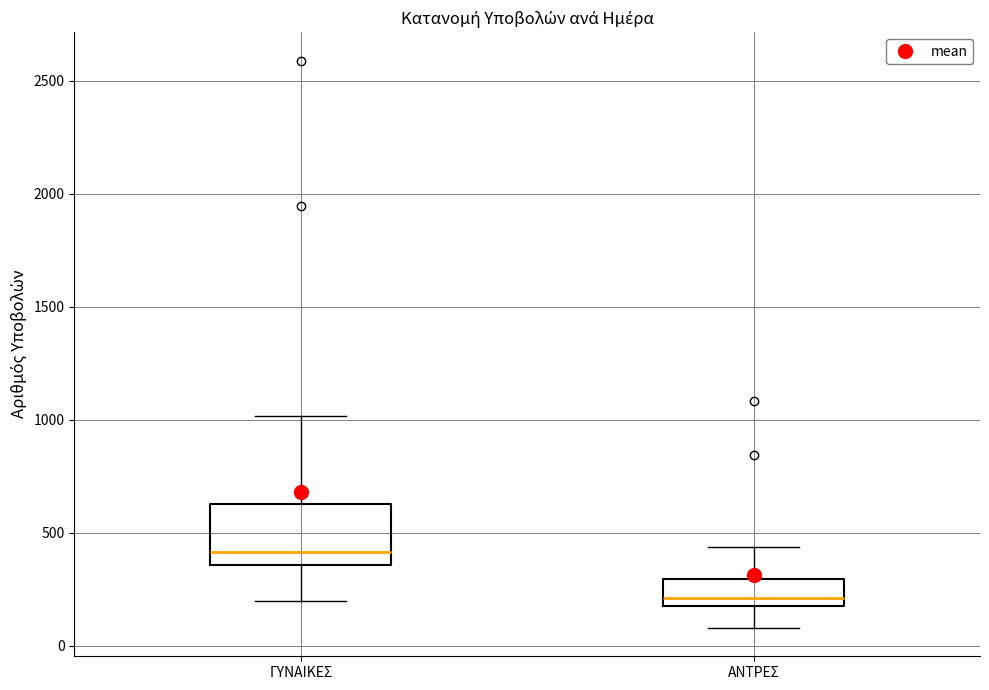

Reading left to right, read every box against the y-axis: the position of its median line, the range the box covers, and the ends of its whiskers. The values are not printed on the chart, so give them approximately, as read against the axis.

ΓΥΝΑΙΚΕΣ: median 400, box 350 to 650, whiskers 200 to 1000
ΑΝΤΡΕΣ: median 200 (just above the box's lower edge), box 200 to 300, whiskers 100 to 450